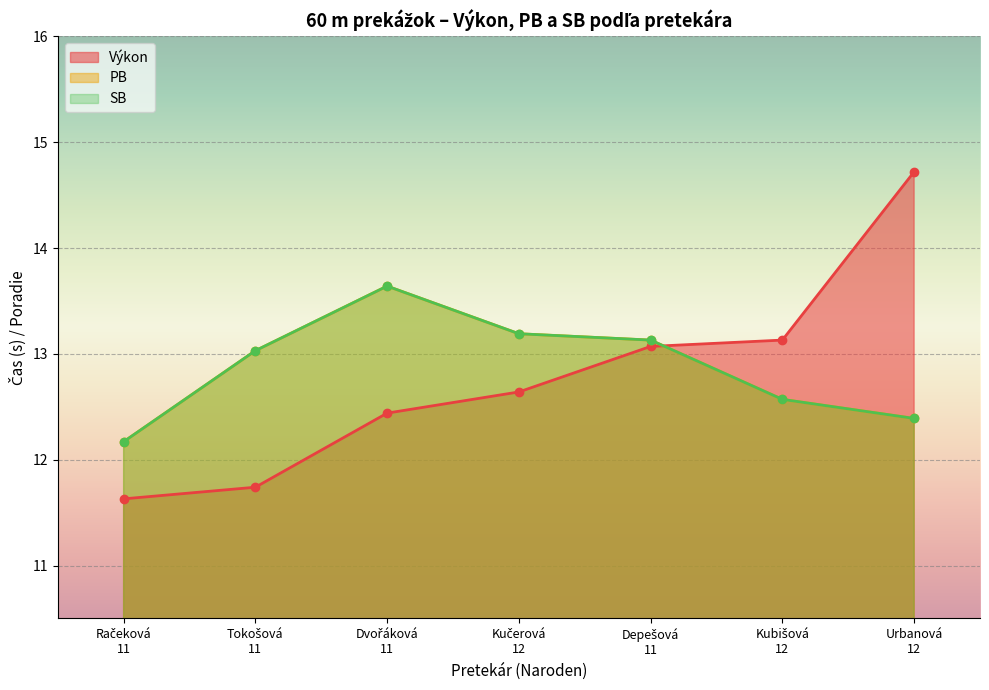

The SB series shows 13.6 at Dvořáková 11. True or false?

True